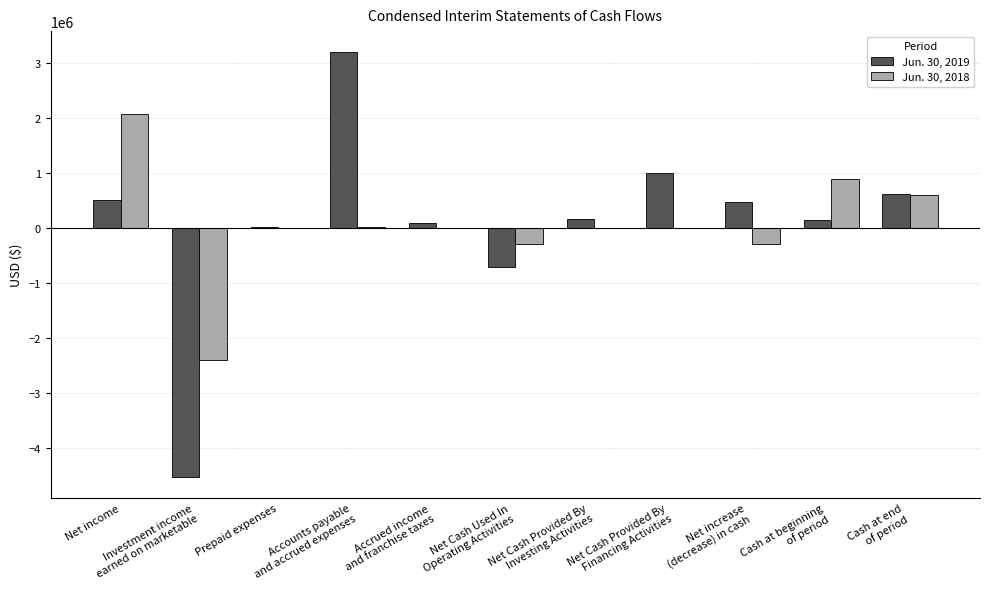

Reading left to right, transcribe all the data shown in this chart.

Jun. 30, 2019: 504828	-4518694	17500	3197171	98032	-701163	169709	999640	468186	145699	613885
Jun. 30, 2018: 2079719	-2394593	9376	12497	0	-293001	0	0	-293001	891952	598951